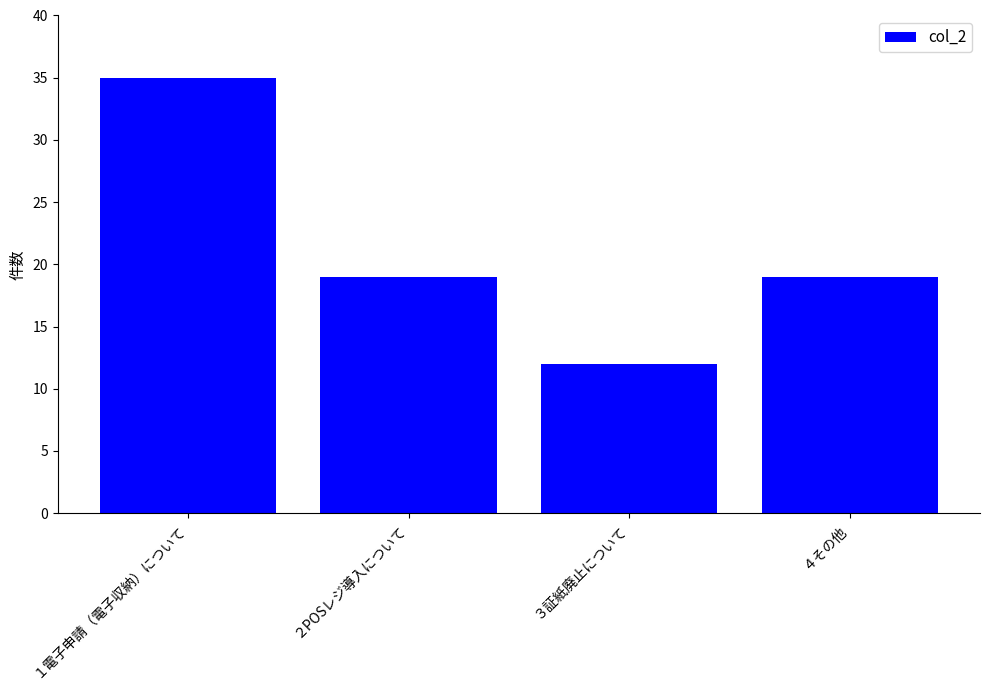

Which has a higher value, １電子申請（電子収納）について or ４その他?

１電子申請（電子収納）について